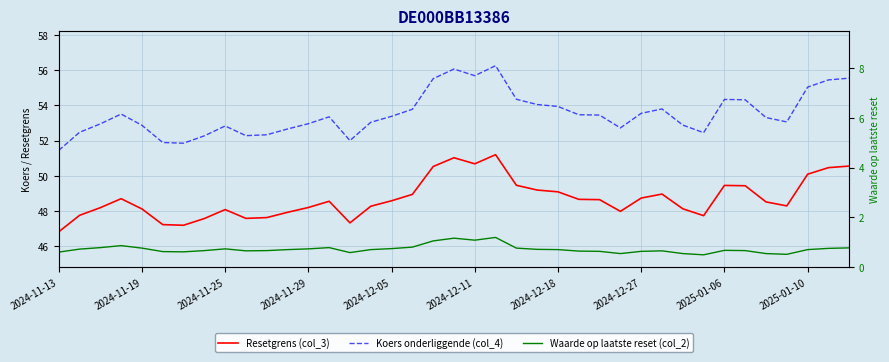

What is the average value of the Koers onderliggende (col_4) series?

53.5